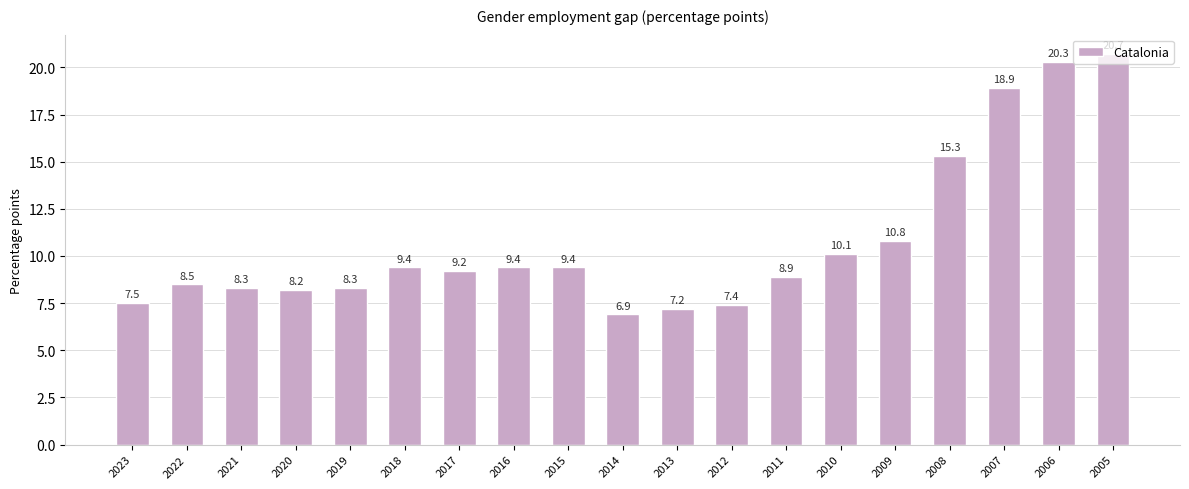

What is the difference between the maximum and second lowest values?

13.5